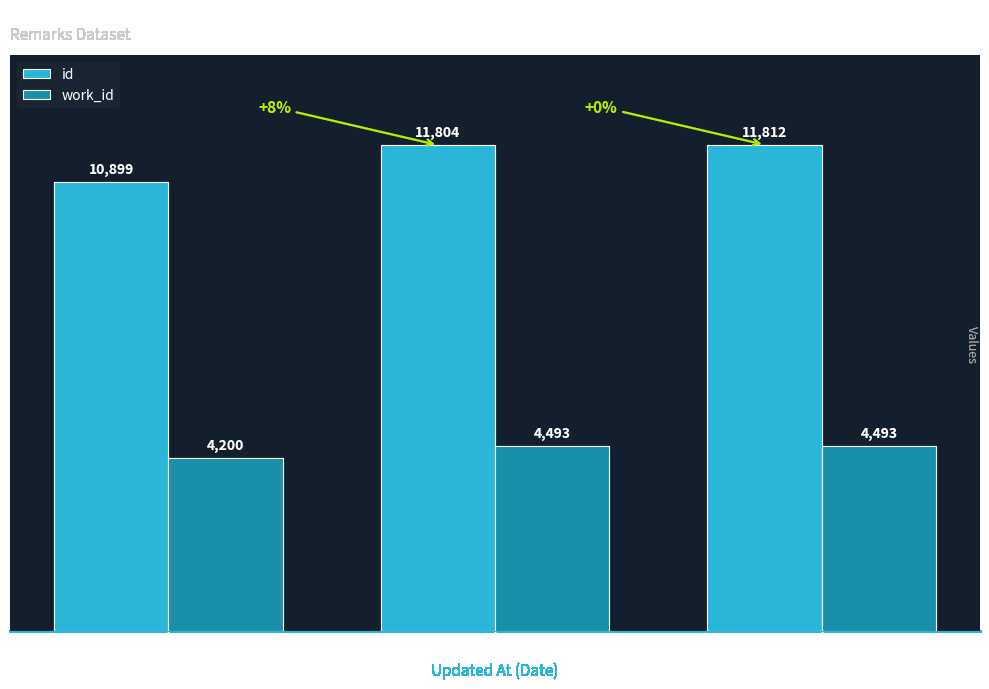

What is the label of the 3rd bar from the left?

2014-04-16